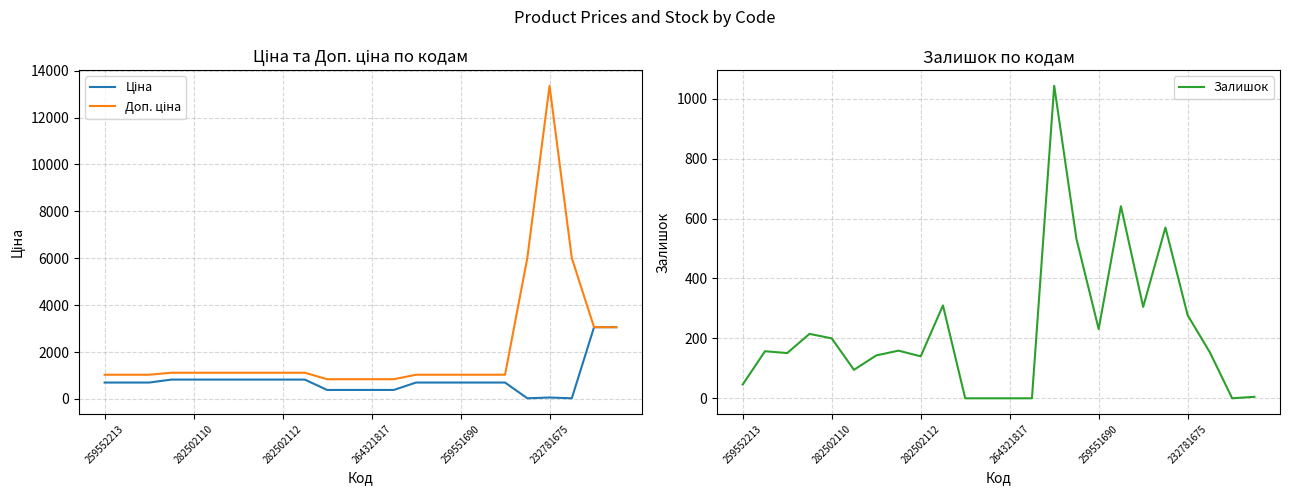

How many interior local peaks does the Ціна series have?

1